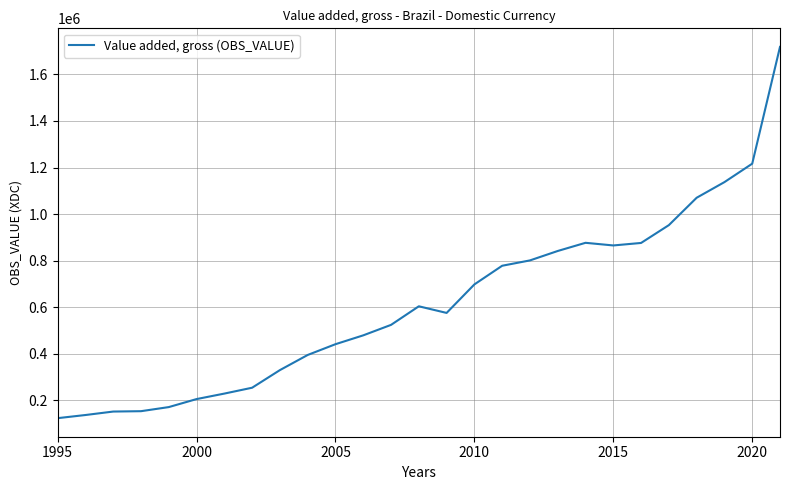

What is the maximum value shown in the chart?

1718688